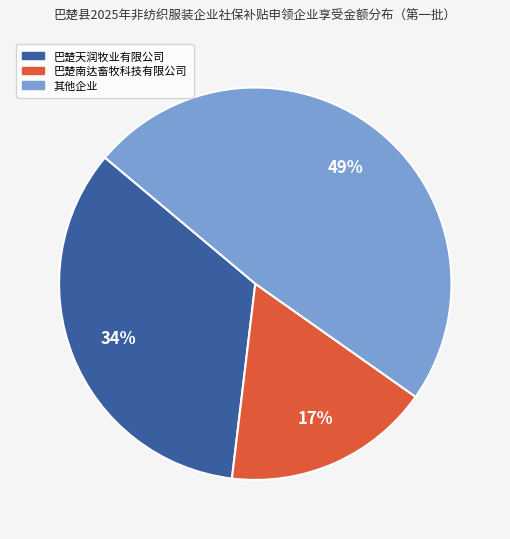

Is there any slice that represents more than half of the pie?

No